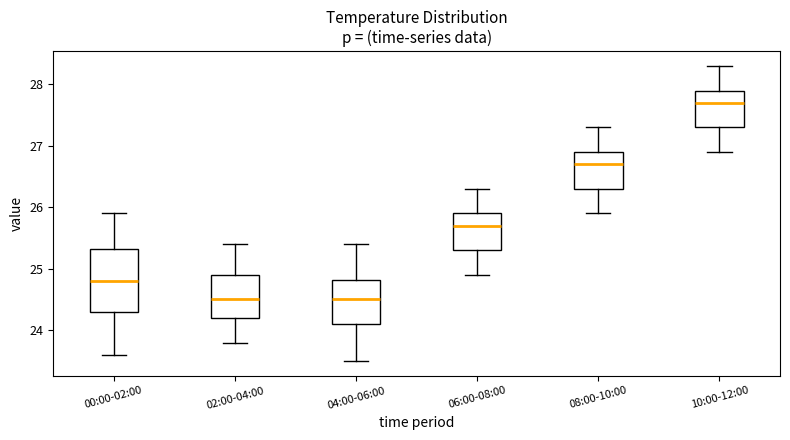

Which box has the highest median line?

10:00-12:00